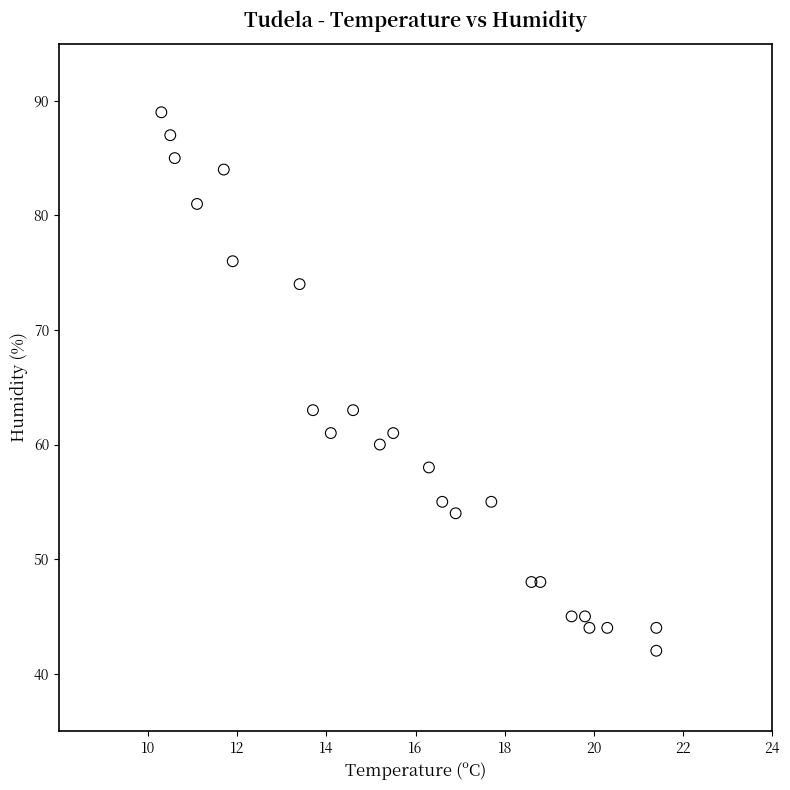

What is the range of Y values (max minus min)?

47